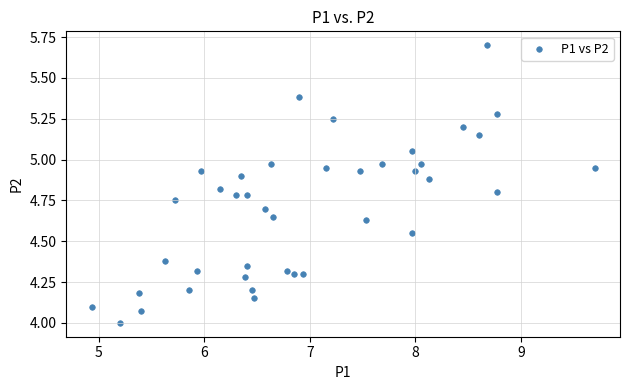

What is the range of Y values (max minus min)?

1.7